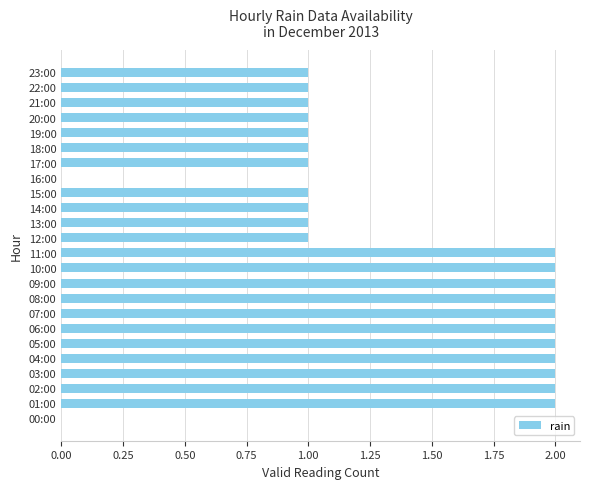

The value at 13:00 is 1. True or false?

True